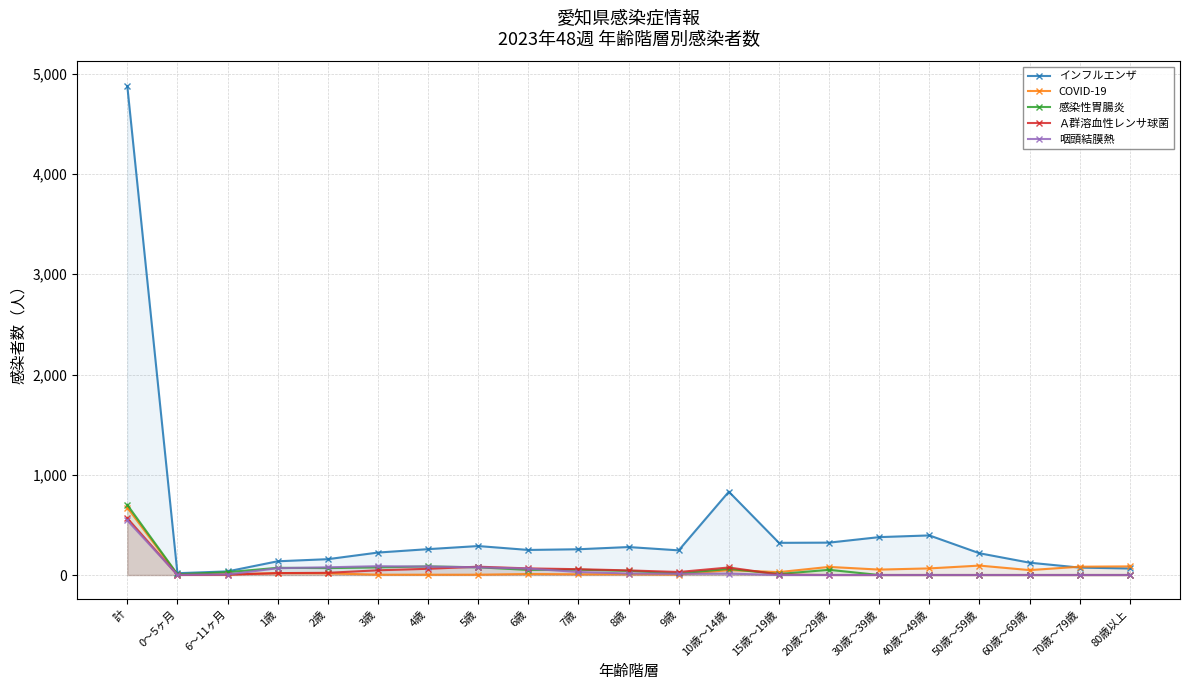

At how many categories does at least one series exceed 634?

2